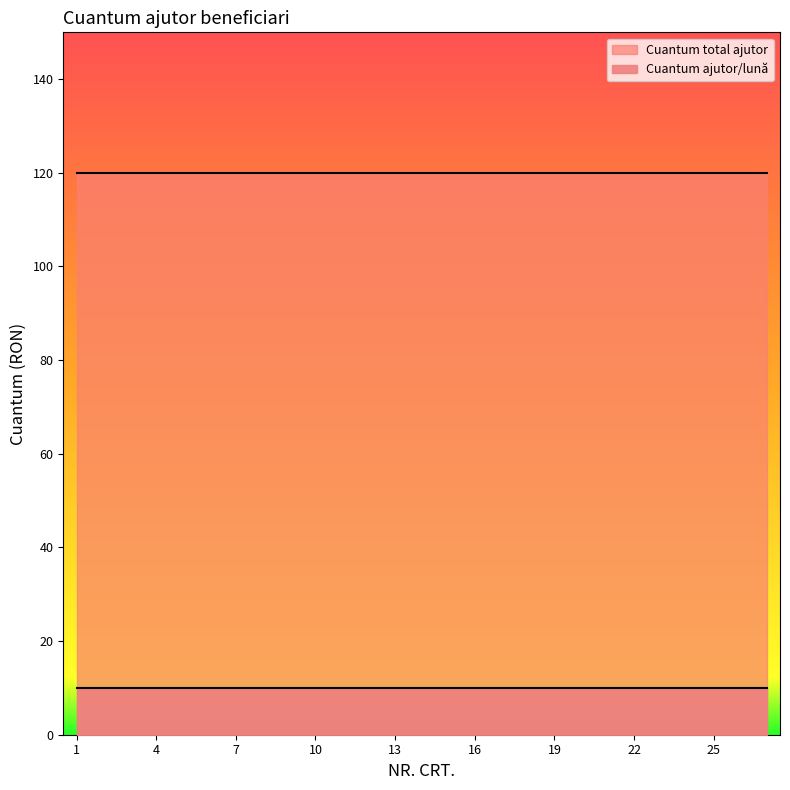

What is the total value across all series at 5?

130